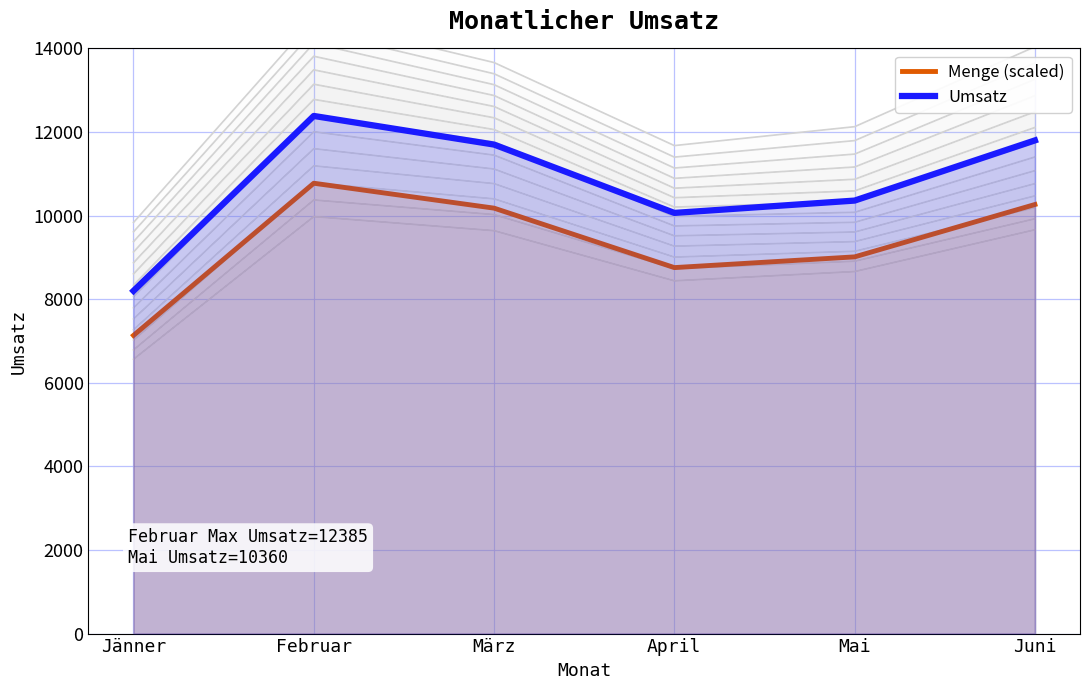

How many interior local valleys does the Menge (scaled) series have?

1